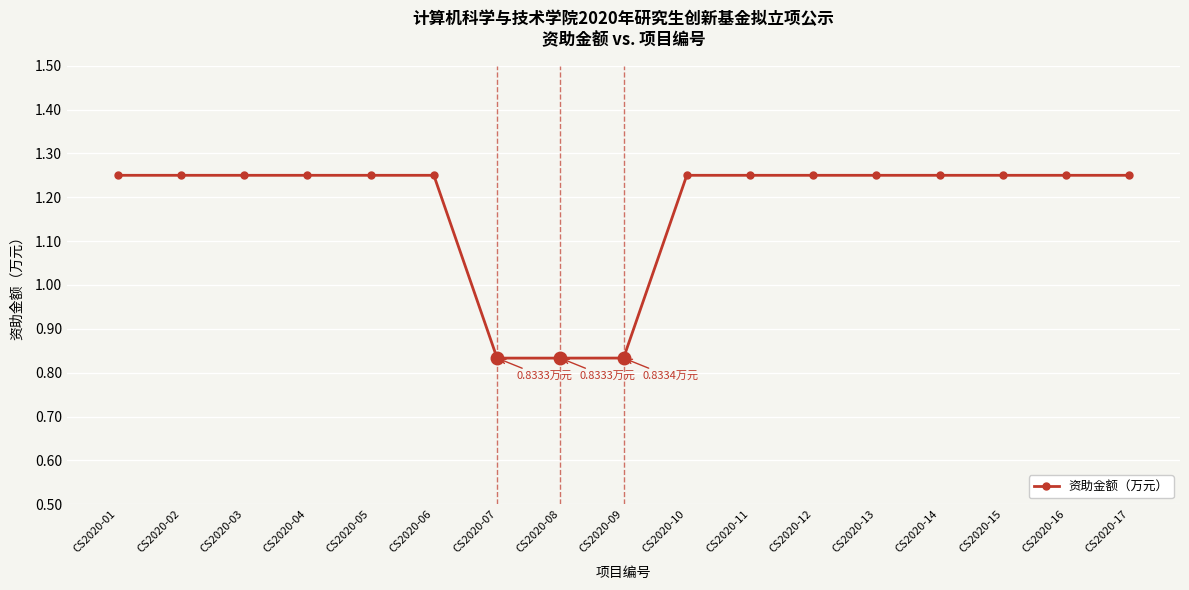

What is the ratio of the value at CS2020-14 to the value at CS2020-05?

1.0